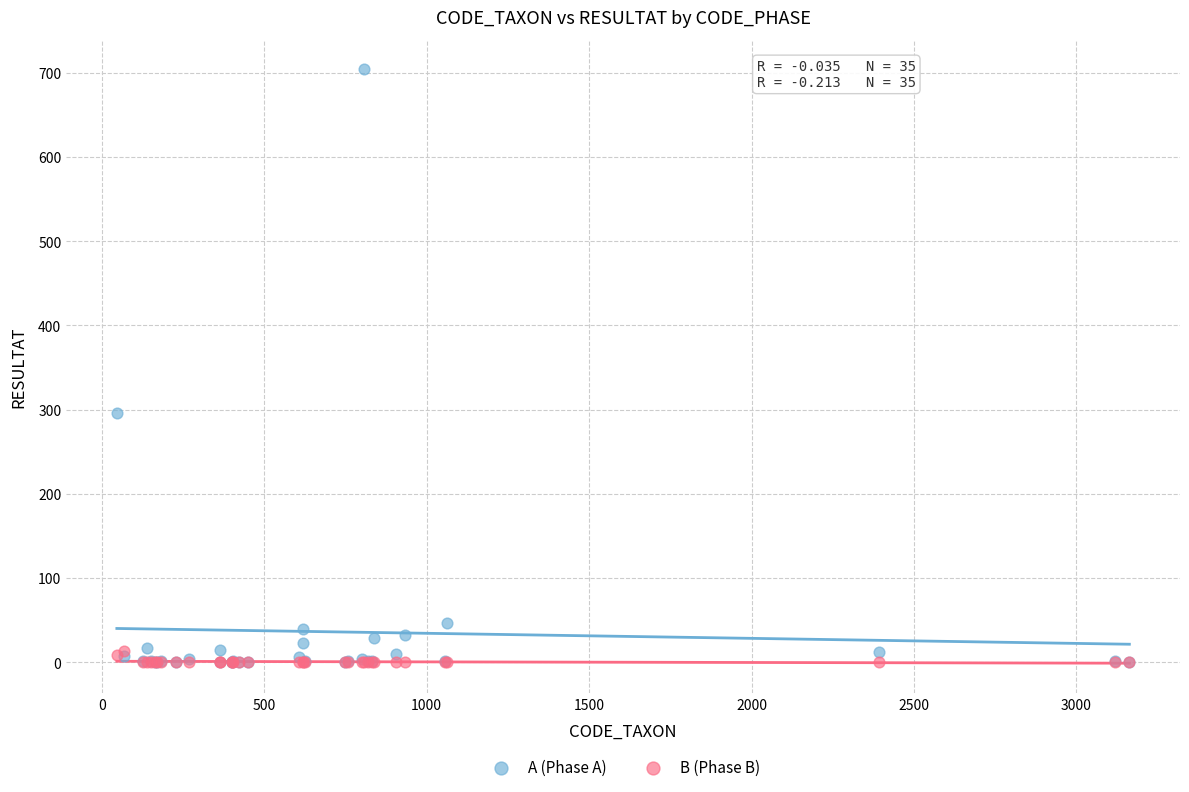

In the A (Phase A) series, what Y value is closest to 352?

296